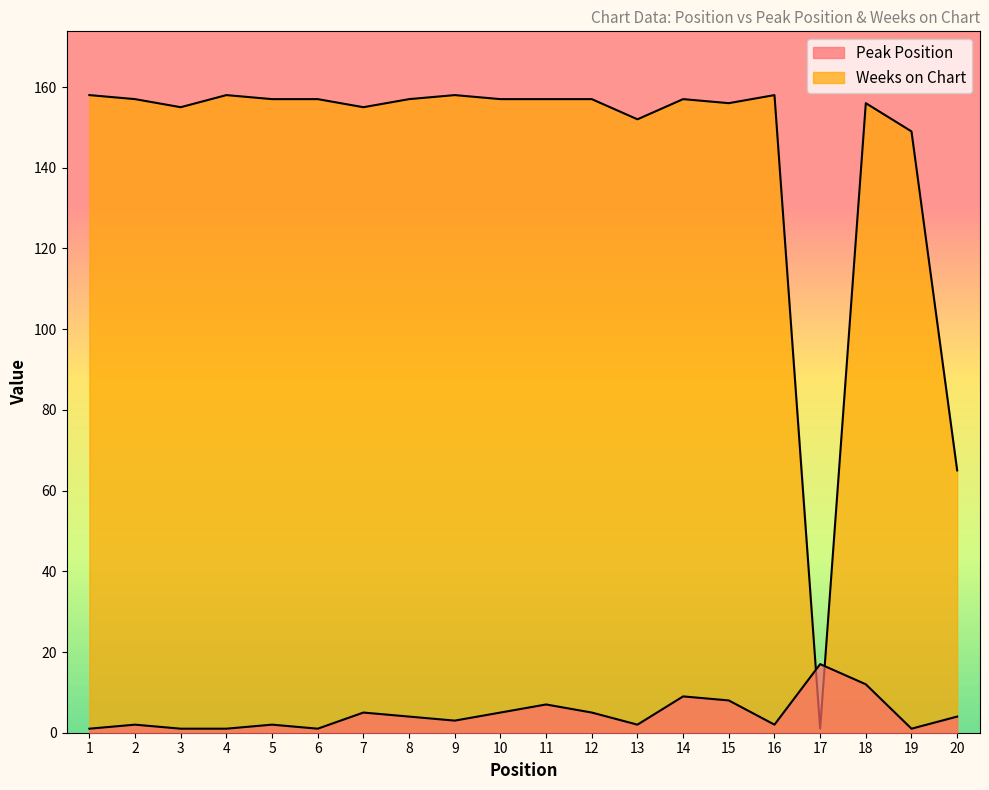

What is the minimum value shown in the chart?

1